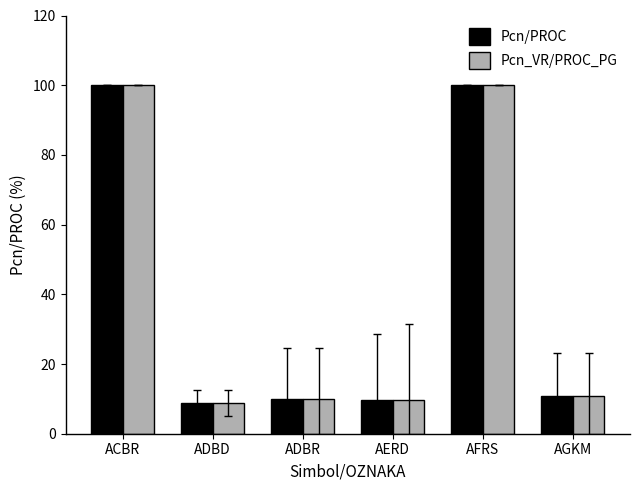

What is the total value across all series at ADBD?

17.7